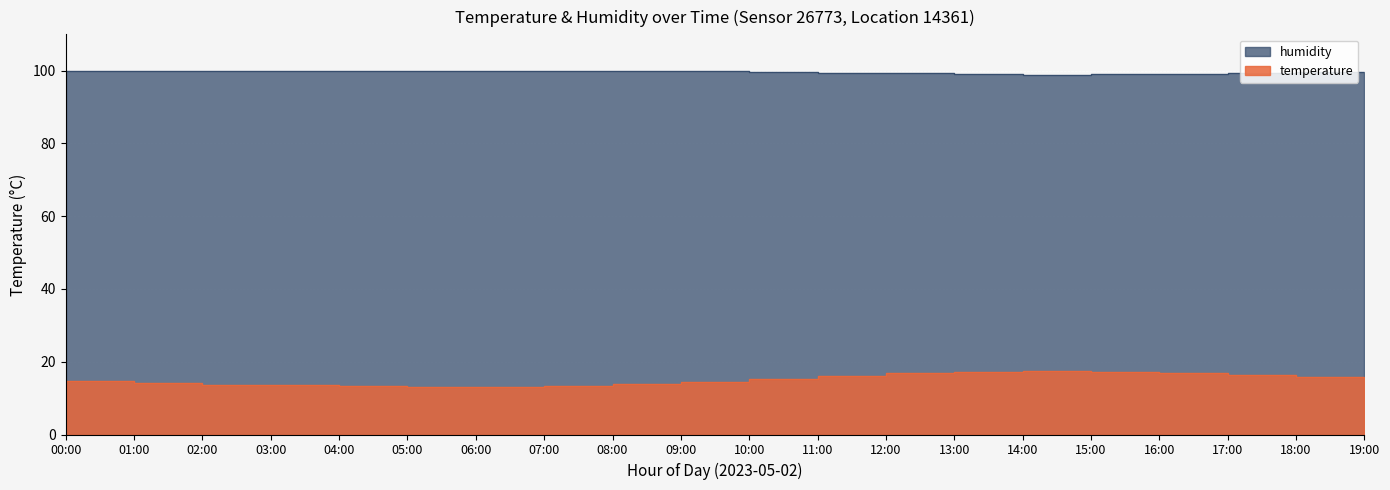

How many values in the temperature series are below 15?

10